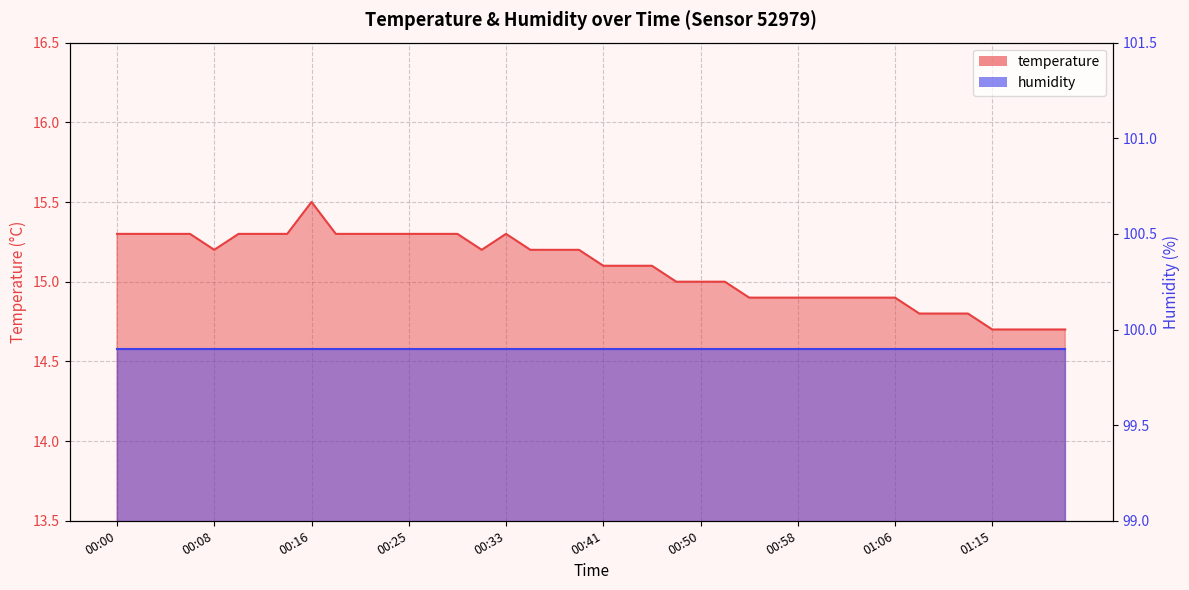

List the labels in order of value, largest first.

00:16, 00:00, 00:02, 00:04, 00:06, 00:10, 00:12, 00:14, 00:19, 00:21, 00:23, 00:25, 00:27, 00:29, 00:33, 00:08, 00:31, 00:35, 00:37, 00:39, 00:41, 00:43, 00:45, 00:48, 00:50, 00:52, 00:54, 00:56, 00:58, 01:00, 01:02, 01:04, 01:06, 01:09, 01:11, 01:13, 01:15, 01:17, 01:19, 01:21